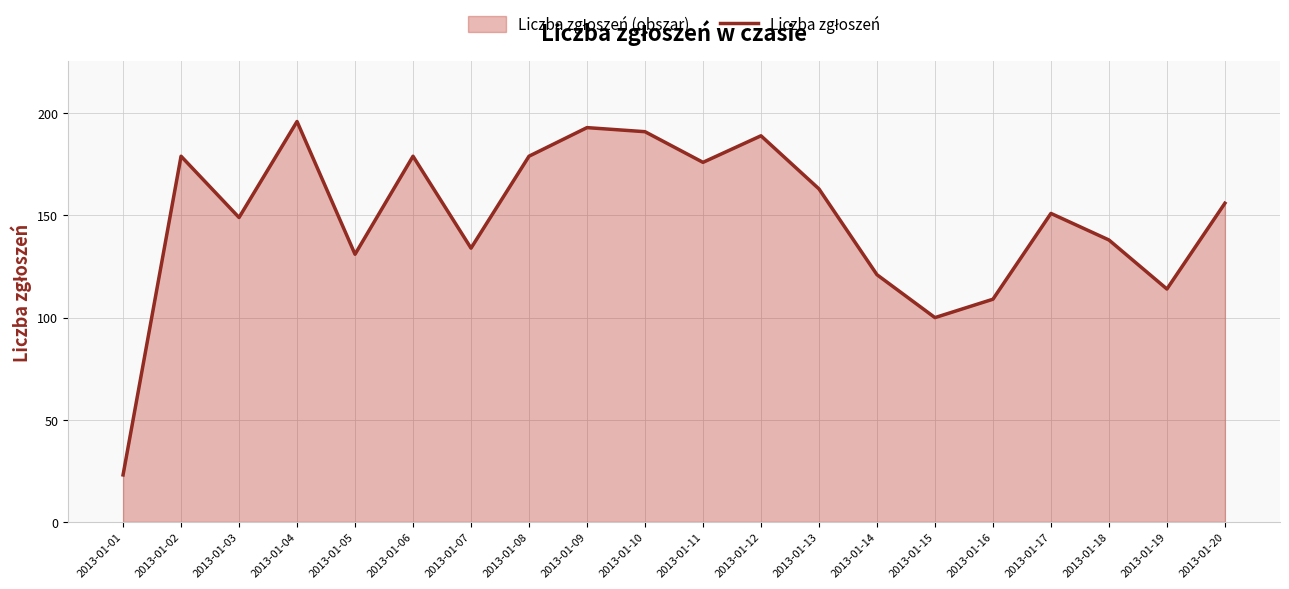

List the labels in order of value, largest first.

2013-01-04, 2013-01-09, 2013-01-10, 2013-01-12, 2013-01-02, 2013-01-06, 2013-01-08, 2013-01-11, 2013-01-13, 2013-01-20, 2013-01-17, 2013-01-03, 2013-01-18, 2013-01-07, 2013-01-05, 2013-01-14, 2013-01-19, 2013-01-16, 2013-01-15, 2013-01-01